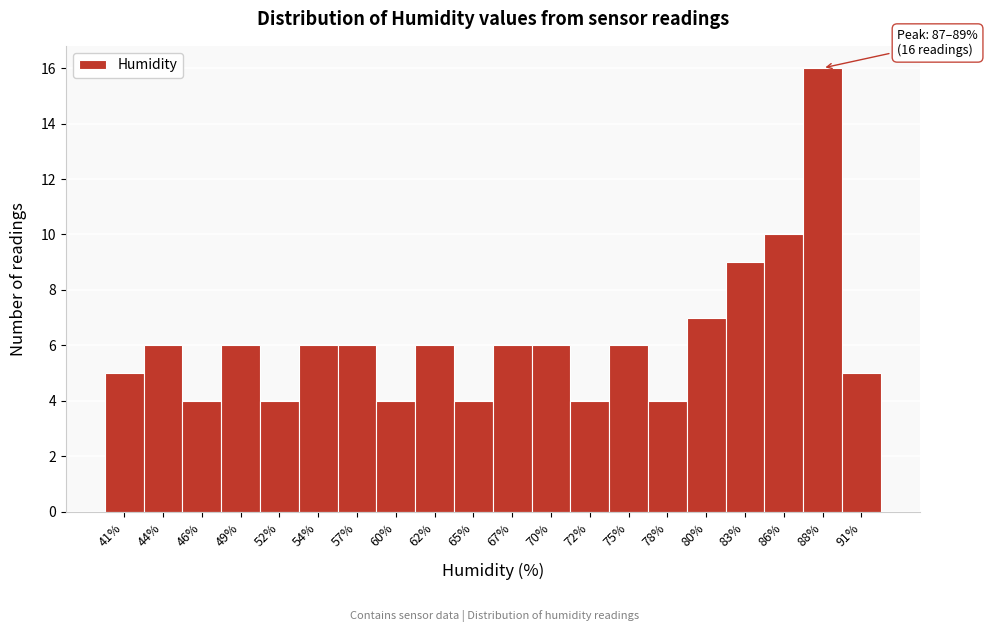

Which range on the x-axis has the tallest bar?

86.8 to 89.4